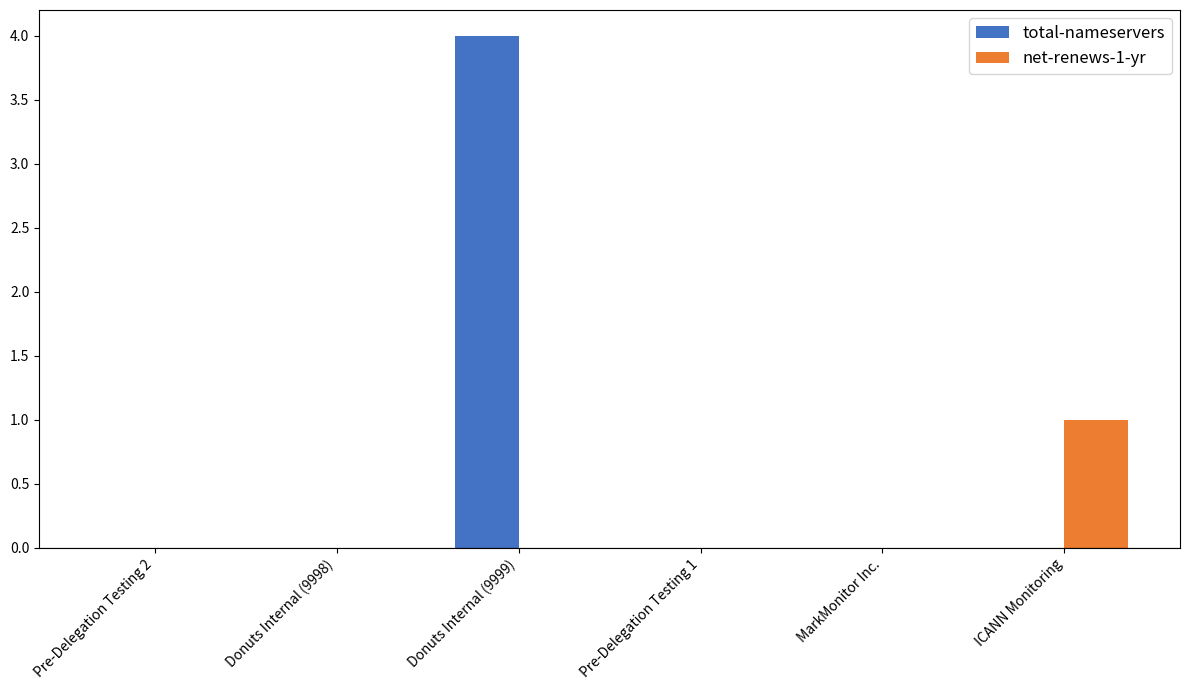

How many groups of bars are there?

6